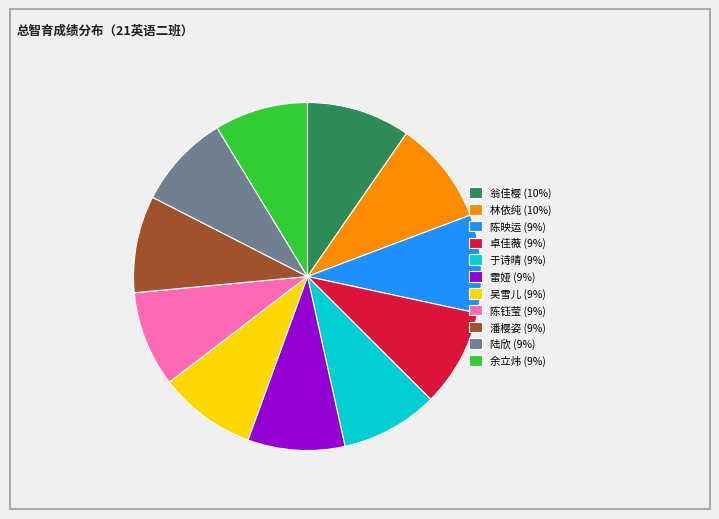

The 陆欣 slice represents 9% of the pie. True or false?

True